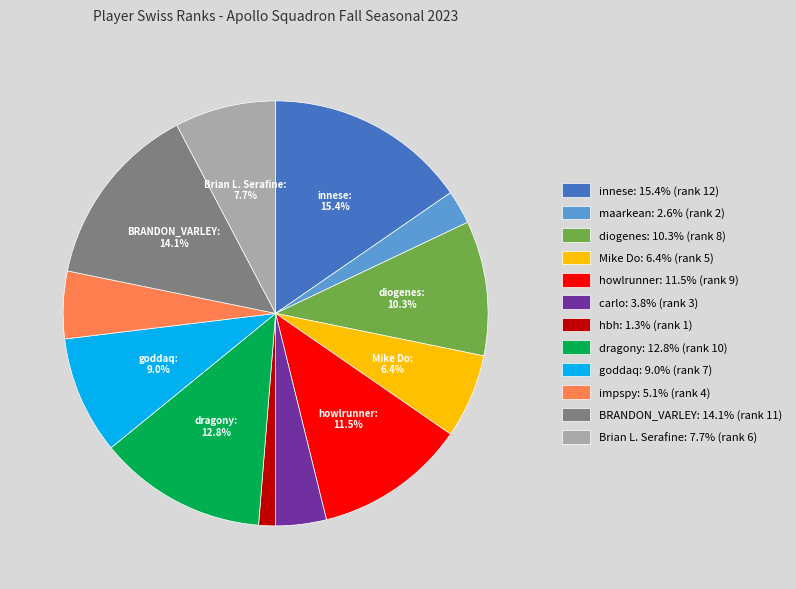

Count the number of slices in the pie.

12